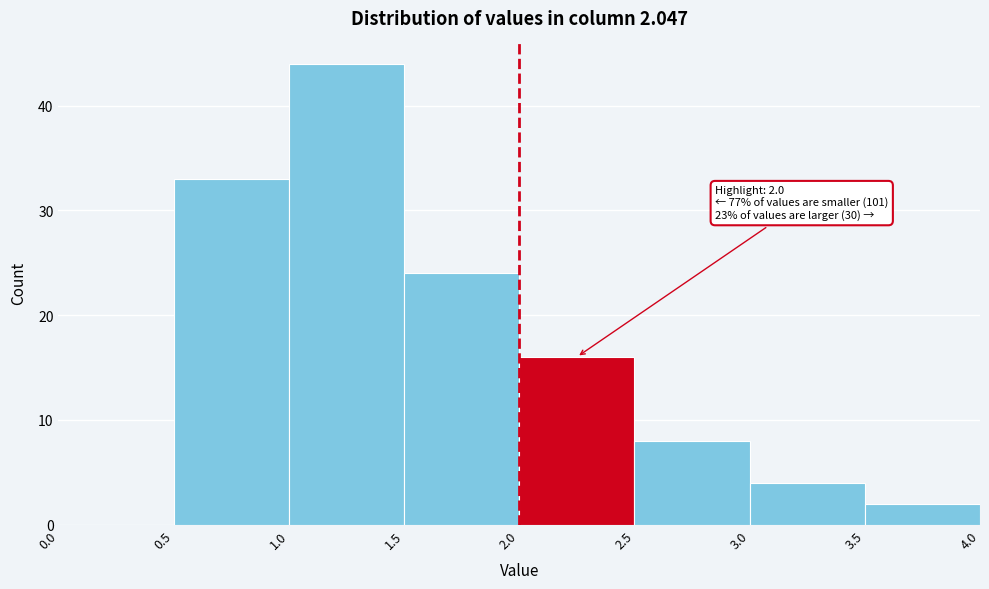

Over which range of the x-axis is the bar tallest?

1.0 to 1.5